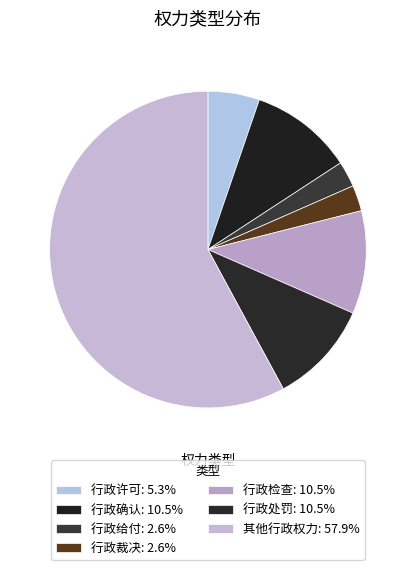

How many segments does this pie chart have?

7